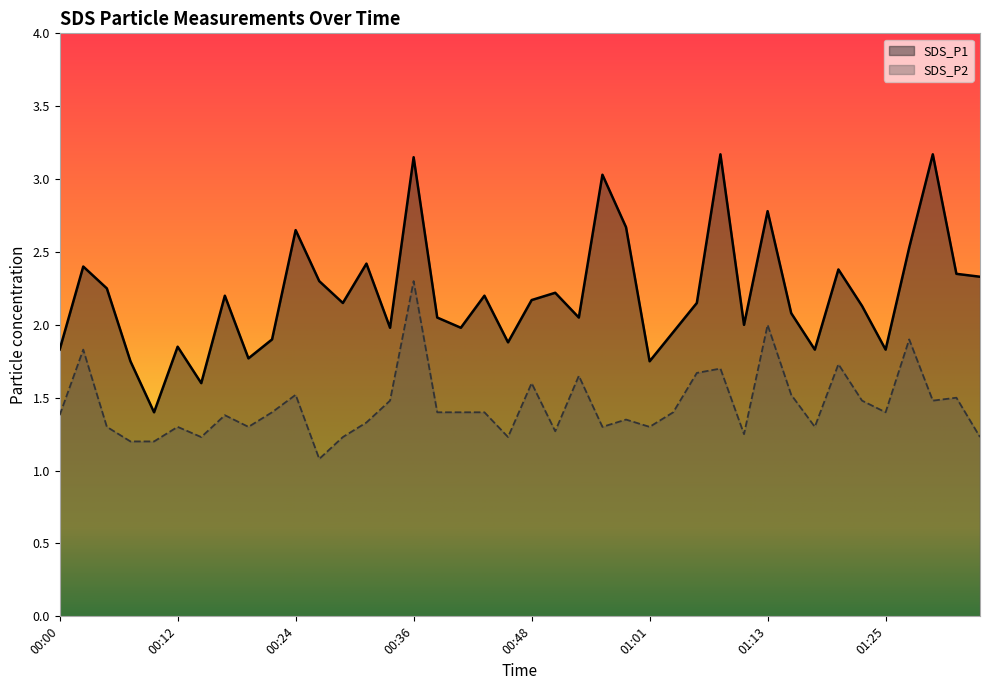

Reading left to right, list all the values displayed in this chart.

SDS_P1: 00:00=1.8	00:02=2.4	00:05=2.2	00:07=1.8	00:10=1.4	00:12=1.9	00:14=1.6	00:17=2.2	00:19=1.8	00:22=1.9	00:24=2.6	00:27=2.3	00:29=2.1	00:31=2.4	00:34=2.0	00:36=3.1	00:39=2.0	00:41=2.0	00:44=2.2	00:46=1.9	00:48=2.2	00:51=2.2	00:53=2.0	00:56=3.0	00:58=2.7	01:01=1.8	01:03=1.9	01:06=2.1	01:08=3.2	01:10=2.0	01:13=2.8	01:15=2.1	01:18=1.8	01:20=2.4	01:23=2.1	01:25=1.8	01:28=2.5	01:30=3.2	01:32=2.4	01:35=2.3
SDS_P2: 00:00=1.4	00:02=1.8	00:05=1.3	00:07=1.2	00:10=1.2	00:12=1.3	00:14=1.2	00:17=1.4	00:19=1.3	00:22=1.4	00:24=1.5	00:27=1.1	00:29=1.2	00:31=1.3	00:34=1.5	00:36=2.3	00:39=1.4	00:41=1.4	00:44=1.4	00:46=1.2	00:48=1.6	00:51=1.3	00:53=1.6	00:56=1.3	00:58=1.4	01:01=1.3	01:03=1.4	01:06=1.7	01:08=1.7	01:10=1.2	01:13=2.0	01:15=1.5	01:18=1.3	01:20=1.7	01:23=1.5	01:25=1.4	01:28=1.9	01:30=1.5	01:32=1.5	01:35=1.2